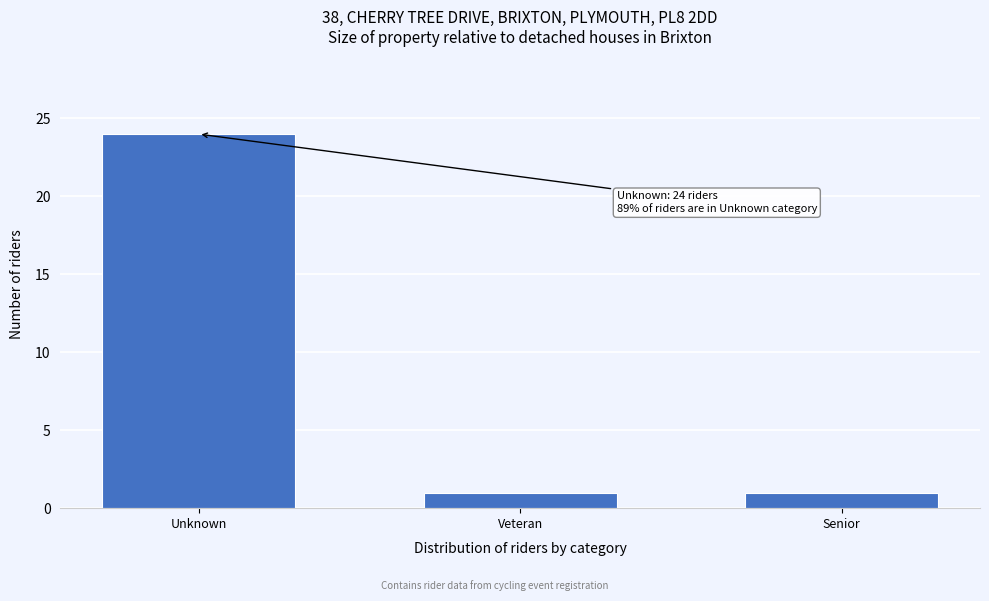

Reading left to right, what are all the values shown in this chart?

24	1	1